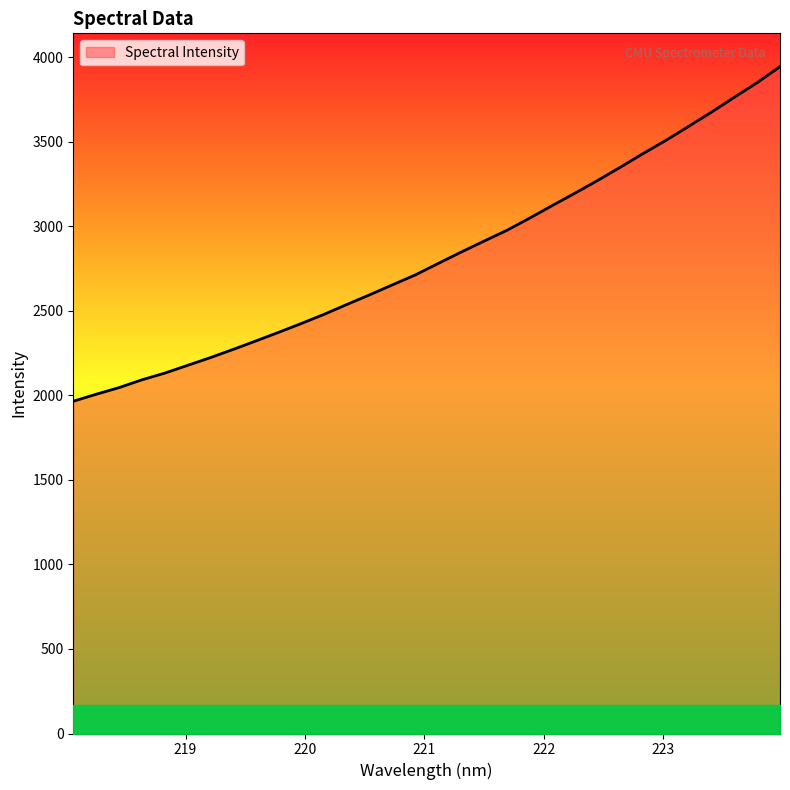

What is the difference between the maximum and minimum values?

1978.8